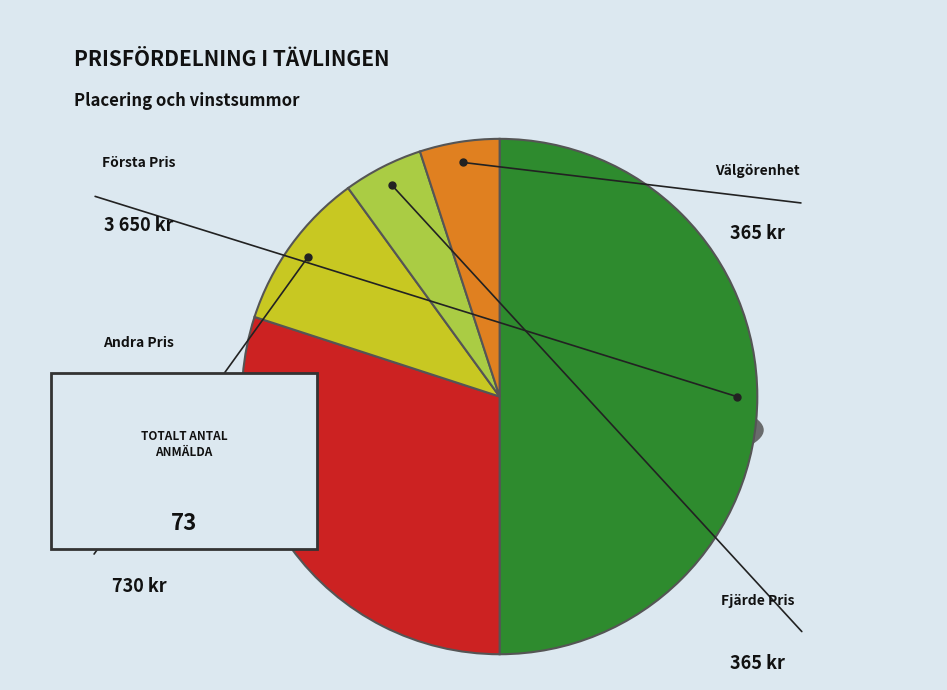

Does any single category account for the majority?

No